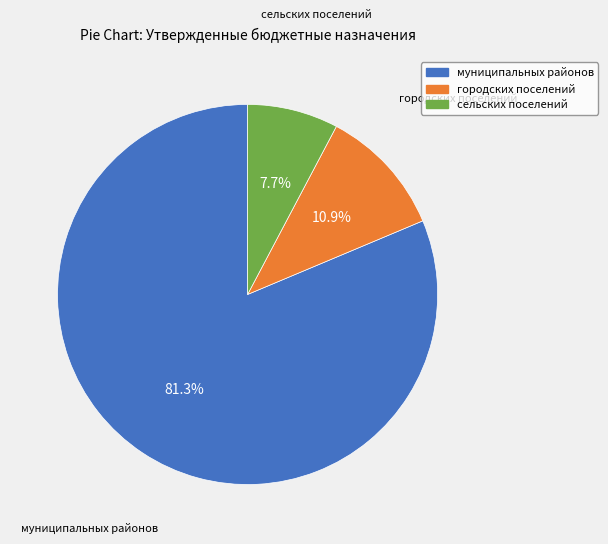

Is there a majority slice in this chart?

Yes